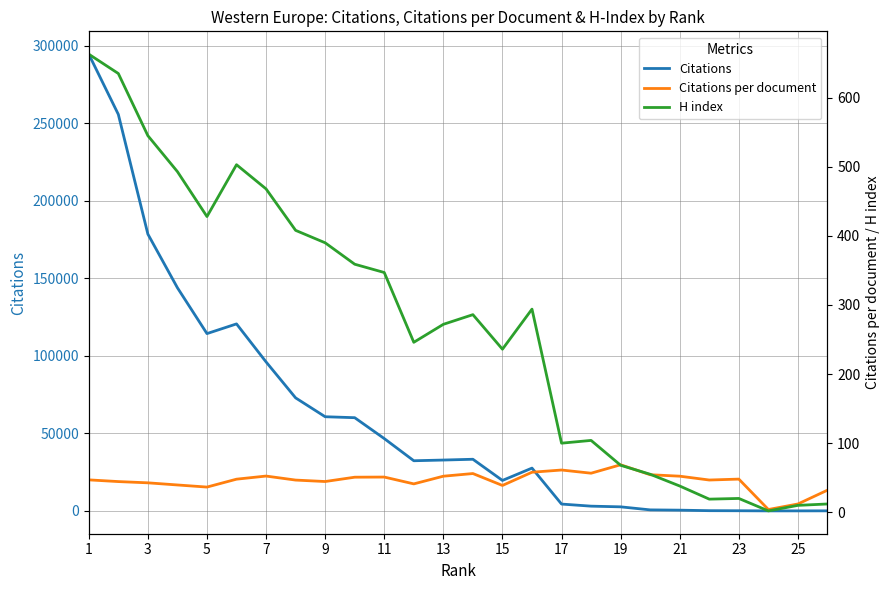

How many interior local valleys does the Citations per document series have?

7